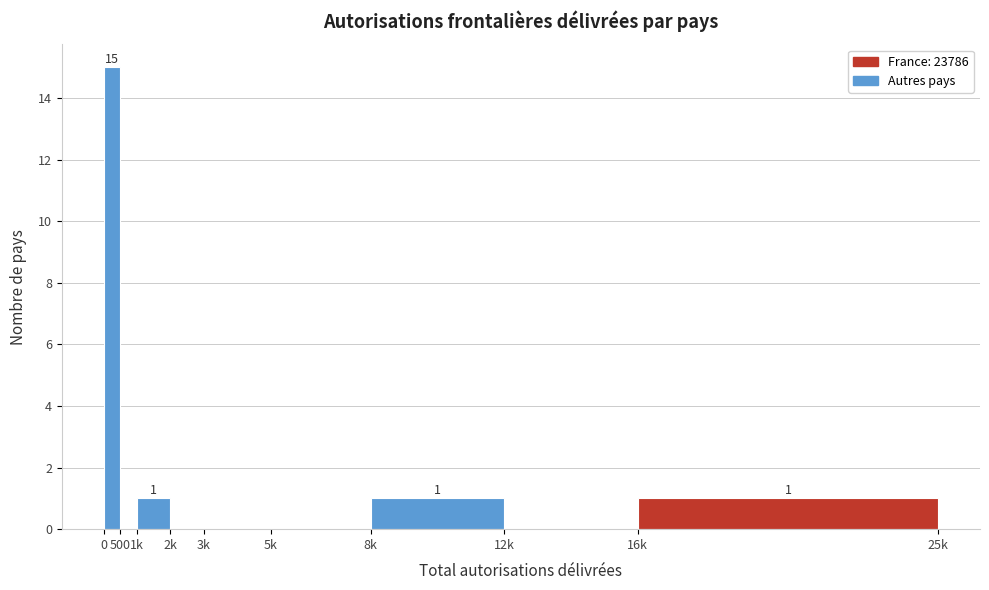

Reading left to right, what are all the values shown in this chart?

0=15	500=0	1k=1	2k=0	3k=0	5k=0	8k=1	12k=0	16k=1